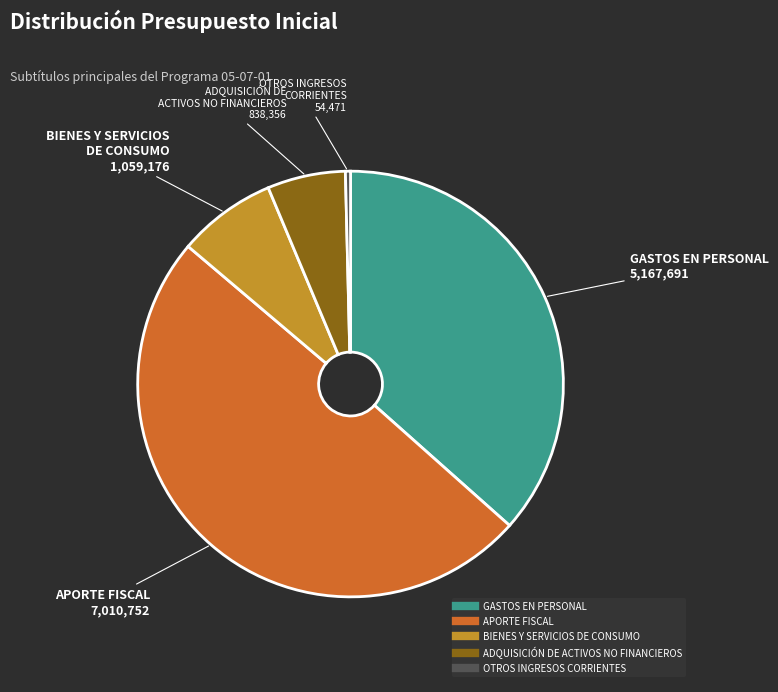

What is the smallest slice in the pie chart?

OTROS INGRESOS CORRIENTES